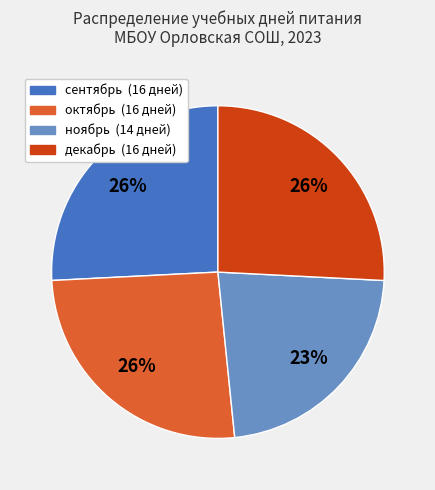

What percentage is the сентябрь slice, to the nearest percent?

26%